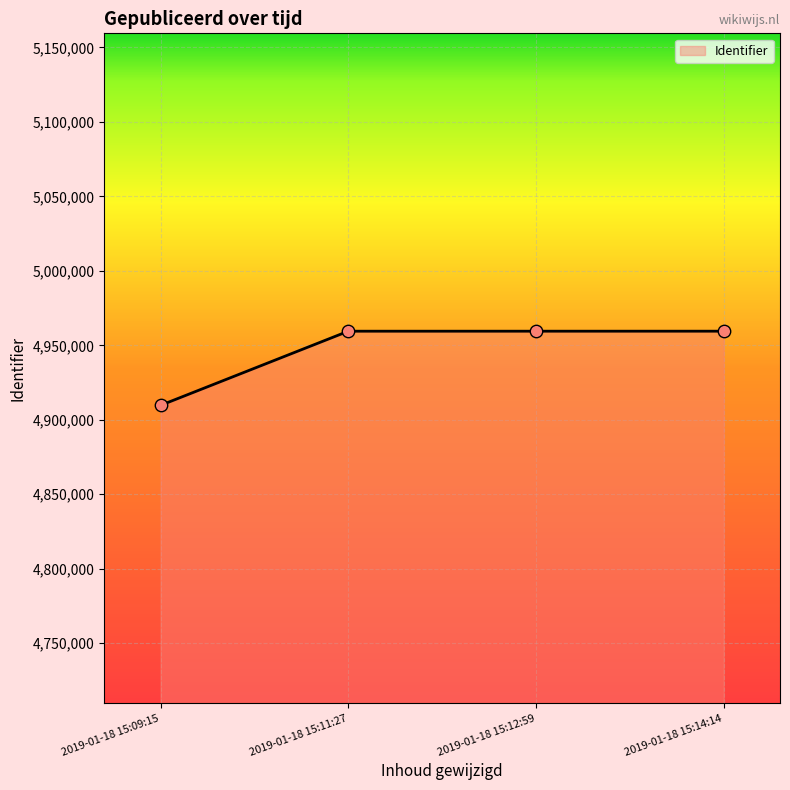

Approximately how many times larger is the value at 2019-01-18 15:14:14 compared to 2019-01-18 15:12:59?

1.0